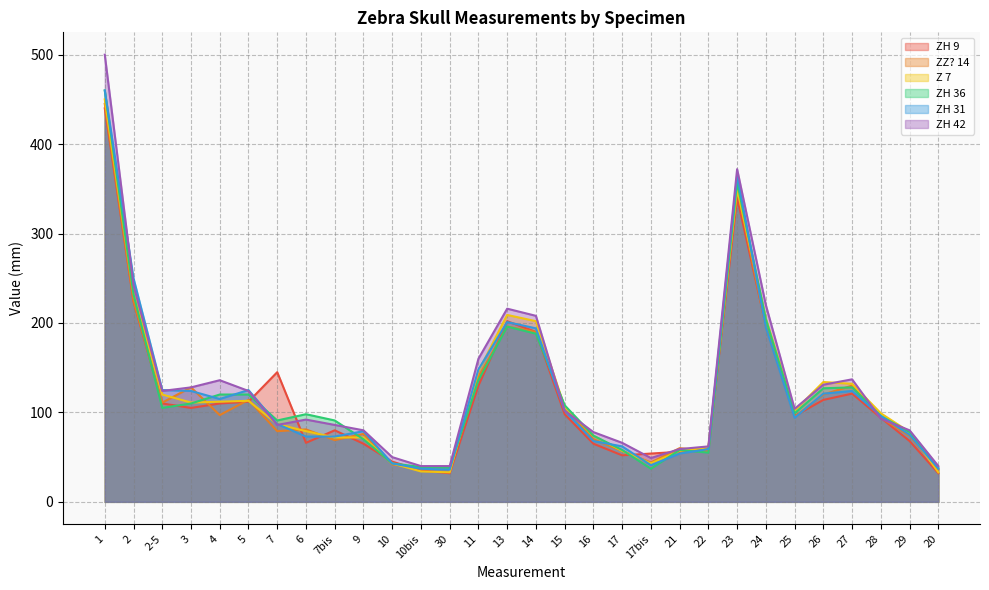

True or false: ZH 9 and ZH 36 cross at least once.

True